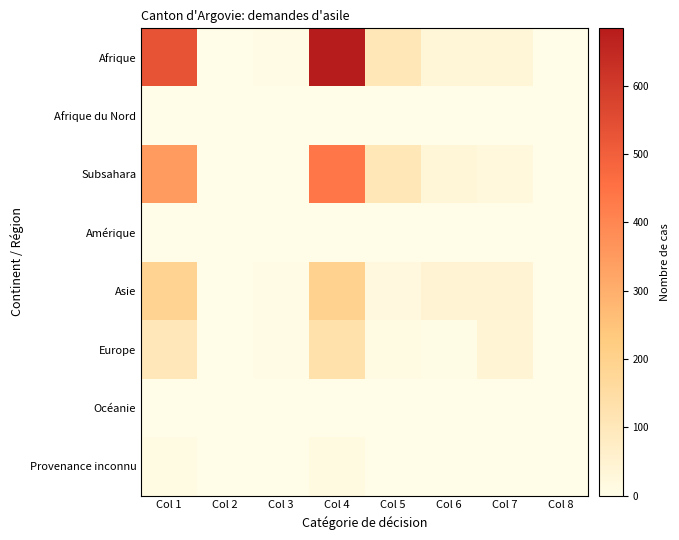

At which category is the sum across all series the highest?

Col 4